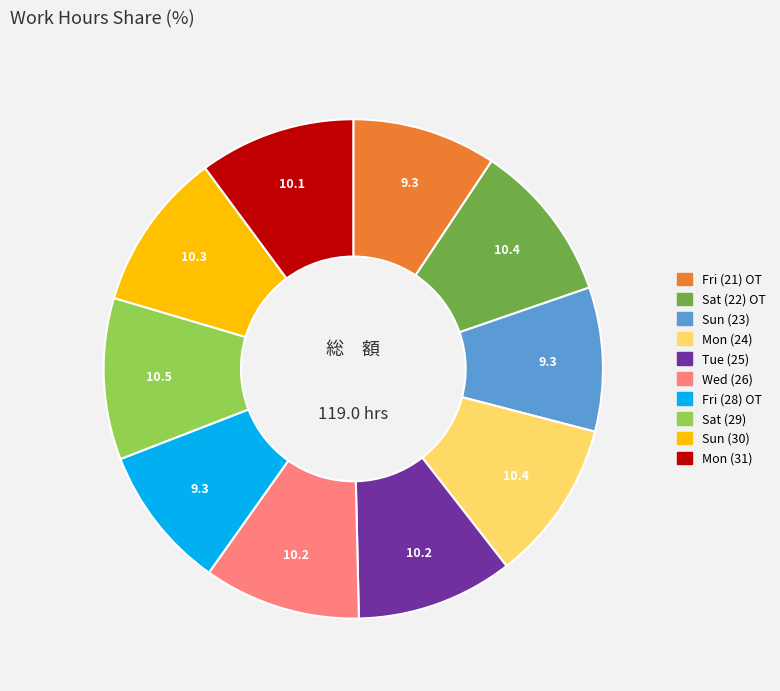

Does any single category account for the majority?

No